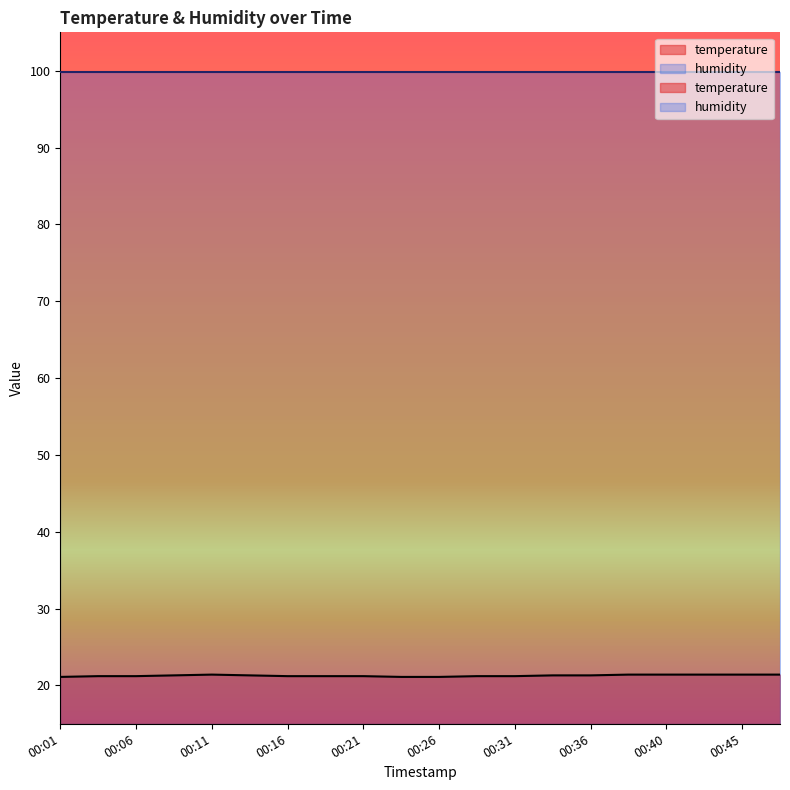

How many categories are shown in the chart?

20